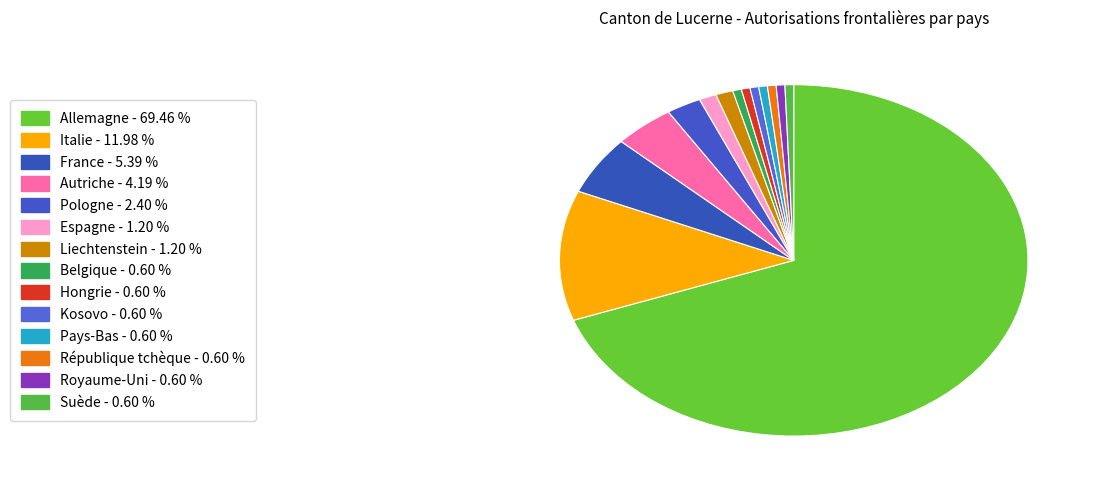

Rank the categories by value from lowest to highest.

Belgique, Hongrie, Kosovo, Pays-Bas, République tchèque, Royaume-Uni, Suède, Espagne, Liechtenstein, Pologne, Autriche, France, Italie, Allemagne